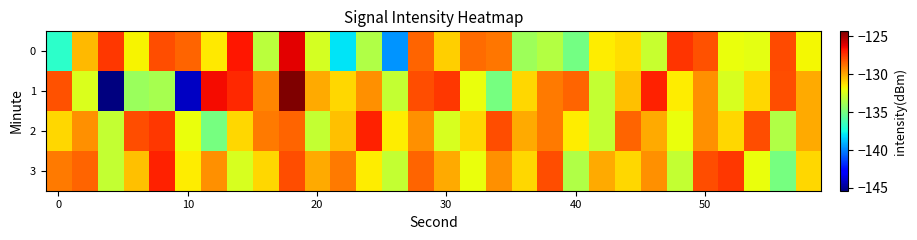

What is the minimum value shown in the chart?

-145.4